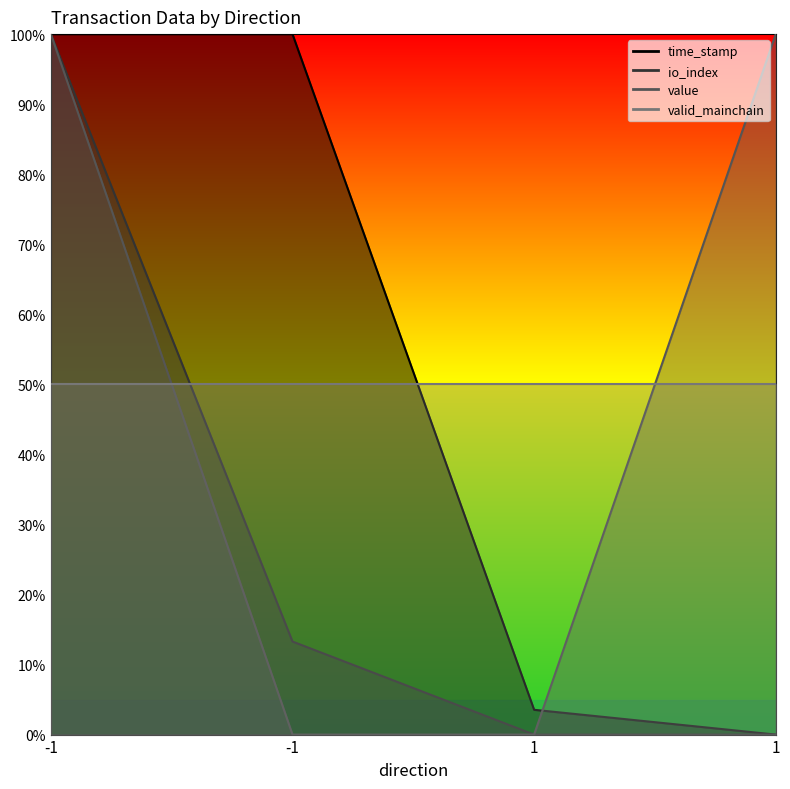

Which has a higher value, -1 or -1?

-1